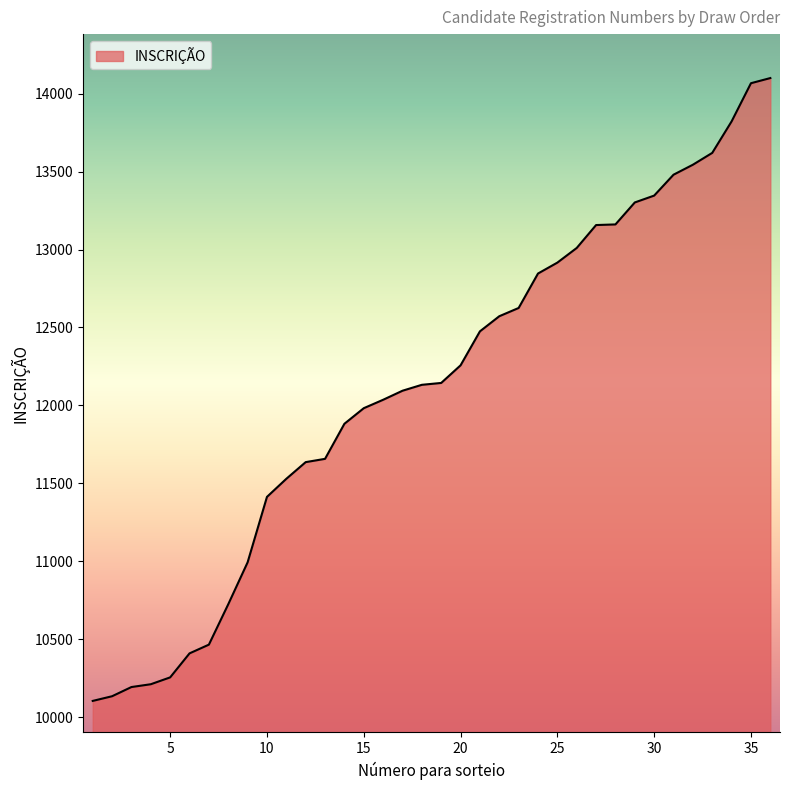

What is the minimum value shown in the chart?

10104